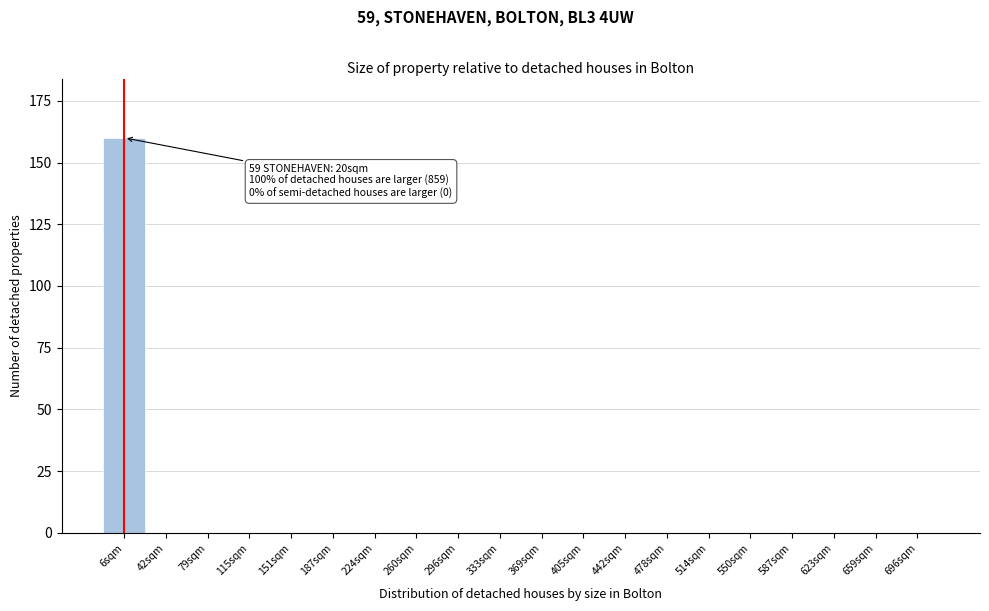

Reading left to right, transcribe all the data shown in this chart.

6sqm=160	42sqm=0	79sqm=0	115sqm=0	151sqm=0	187sqm=0	224sqm=0	260sqm=0	296sqm=0	333sqm=0	369sqm=0	405sqm=0	442sqm=0	478sqm=0	514sqm=0	550sqm=0	587sqm=0	623sqm=0	659sqm=0	696sqm=0